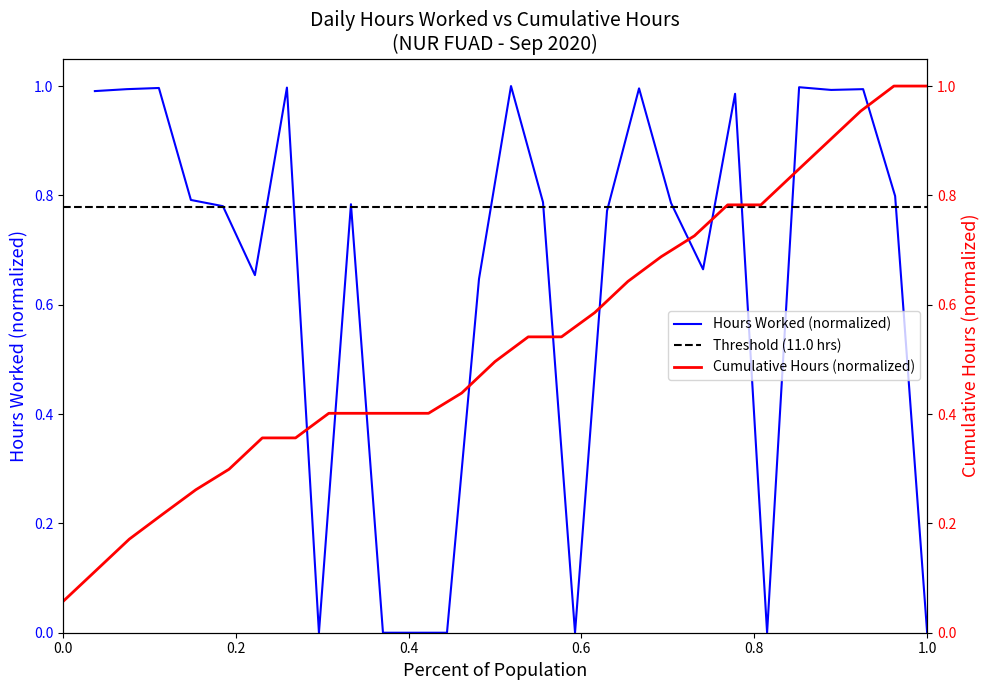

Reading right to left, extract all data points from this chart.

27=0.0	26=0.8	25=1.0	24=1.0	23=1.0	22=0.0	21=1.0	20=0.7	19=0.8	18=1.0	17=0.8	16=0.0	15=0.8	14=1.0	13=0.6	12=0.0	11=0.0	10=0.0	9=0.8	8=0.0	7=1.0	6=0.7	5=0.8	4=0.8	3=1.0	2=1.0	1=1.0